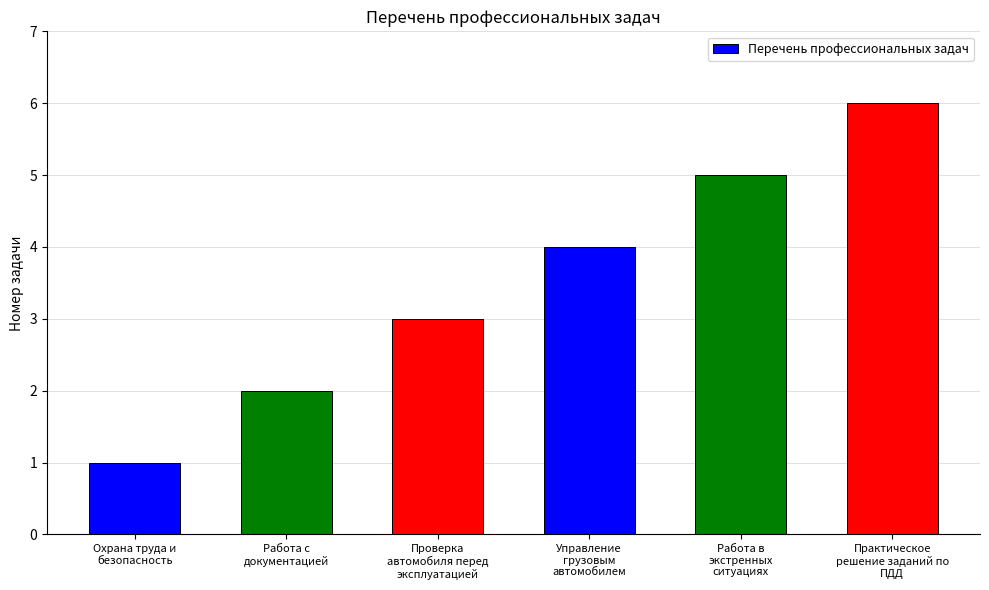

What is the maximum value shown in the chart?

6